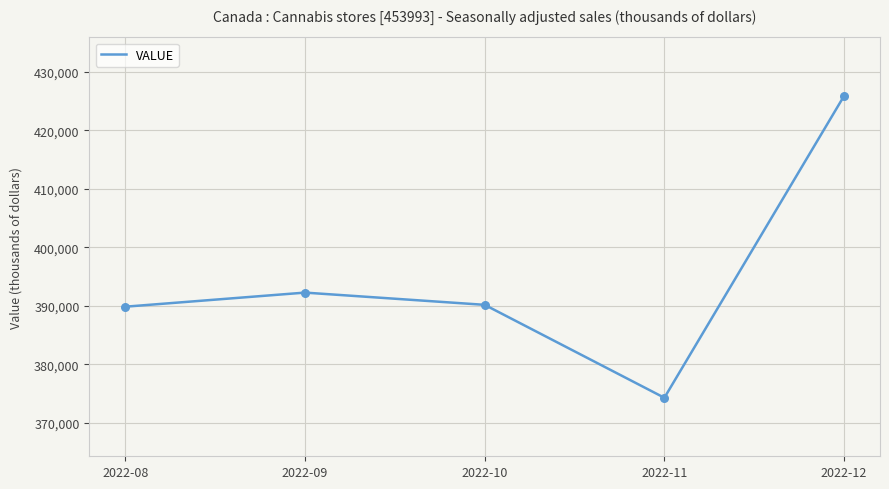

Which has a higher value, 2022-12 or 2022-10?

2022-12